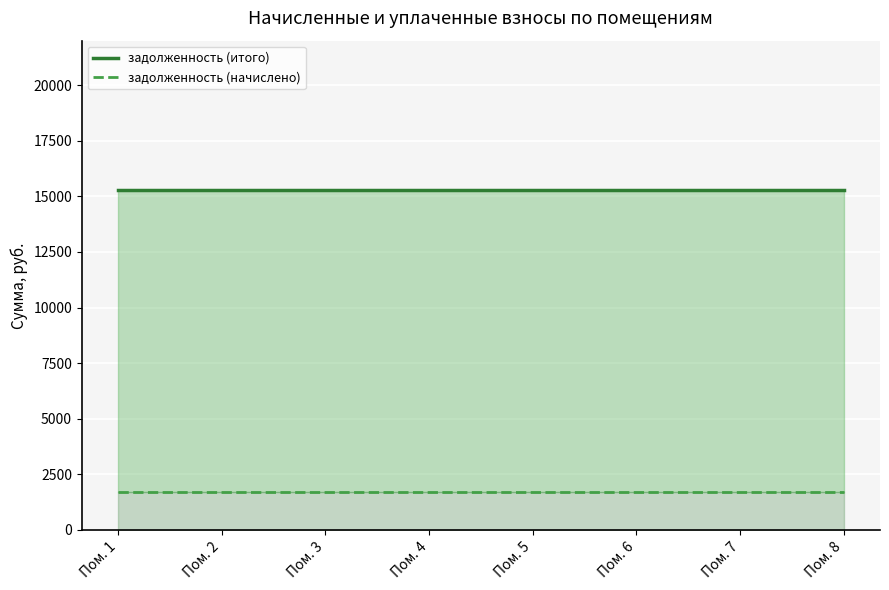

Reading left to right, list all the values displayed in this chart.

задолженность (итого): 15294.2	15294.2	15294.2	15294.2	15294.2	15294.2	15294.2	15294.2
задолженность (начислено): 1724.8	1724.8	1724.8	1724.8	1724.8	1724.8	1724.8	1724.8